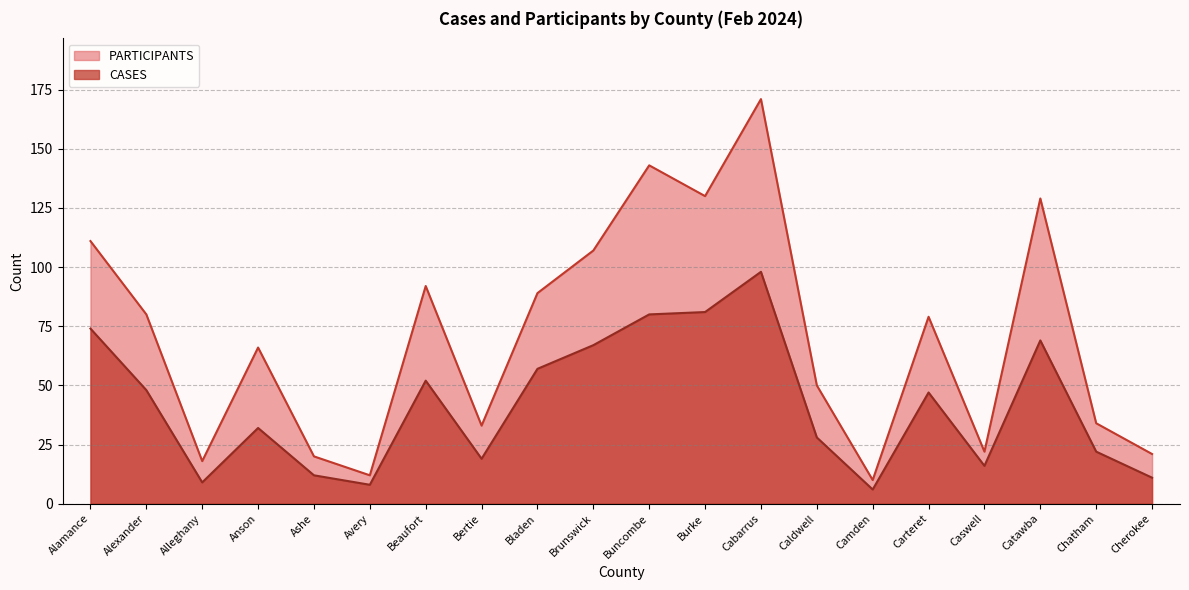

Is it true that PARTICIPANTS equals 50 at Bertie?

False